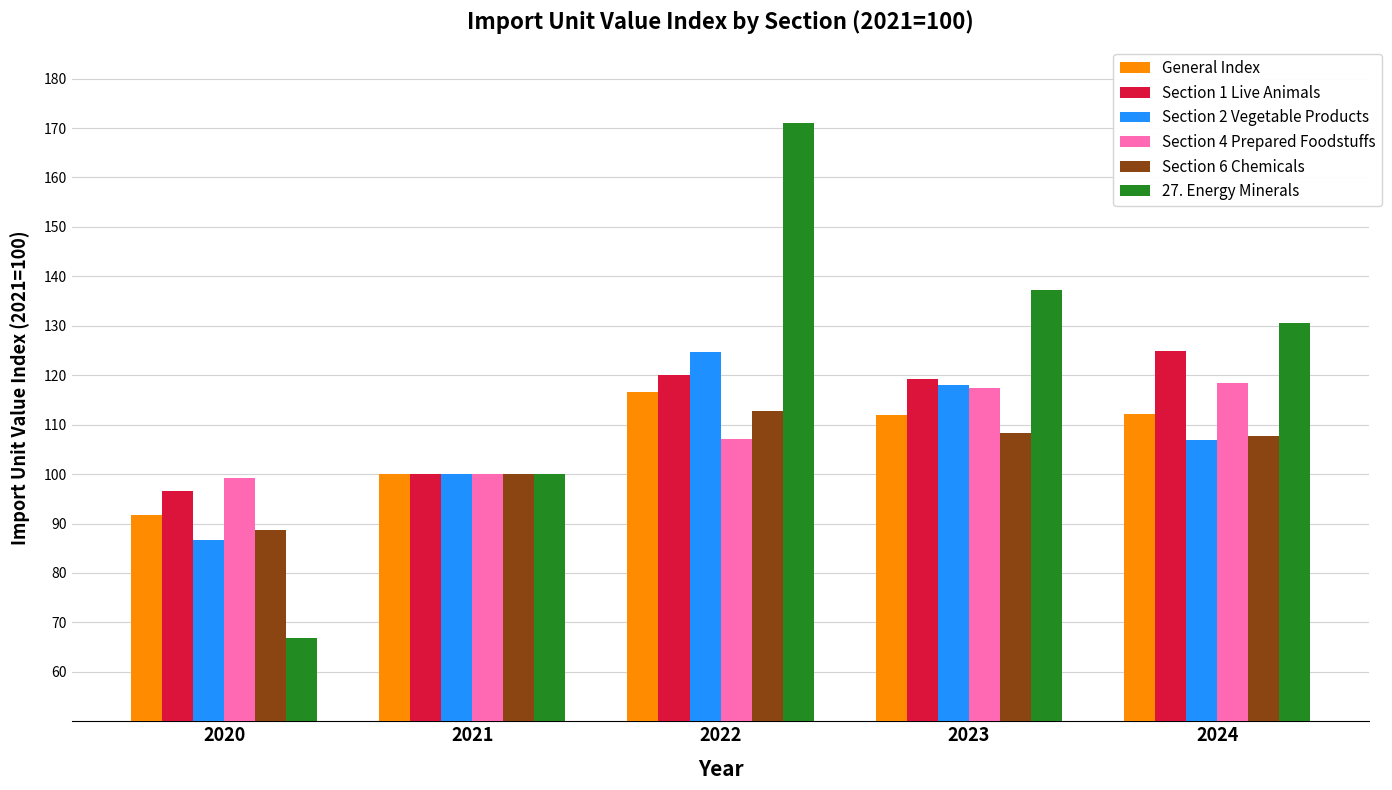

What value does the Section 1 Live Animals series have at 2023?

119.2